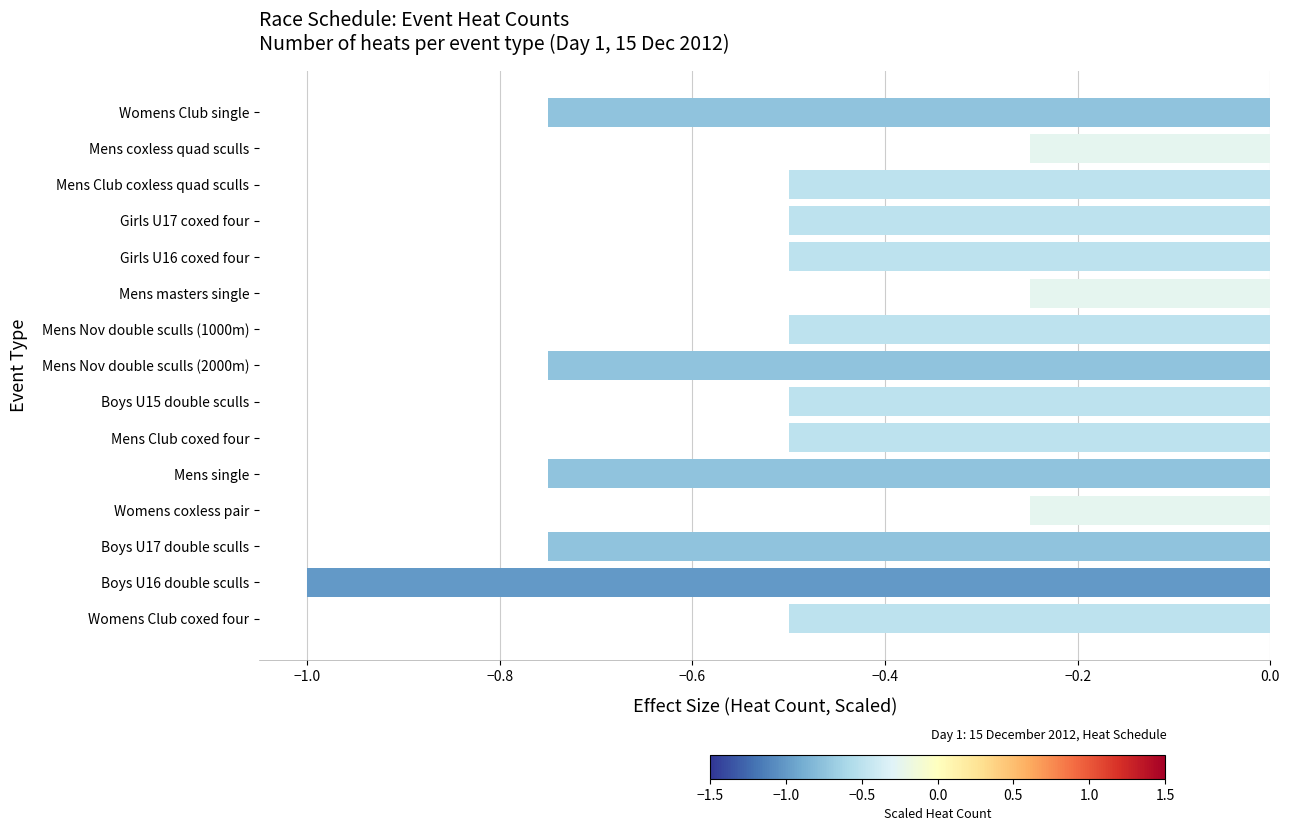

Which label corresponds to the smallest value in the chart?

Boys U16 double sculls